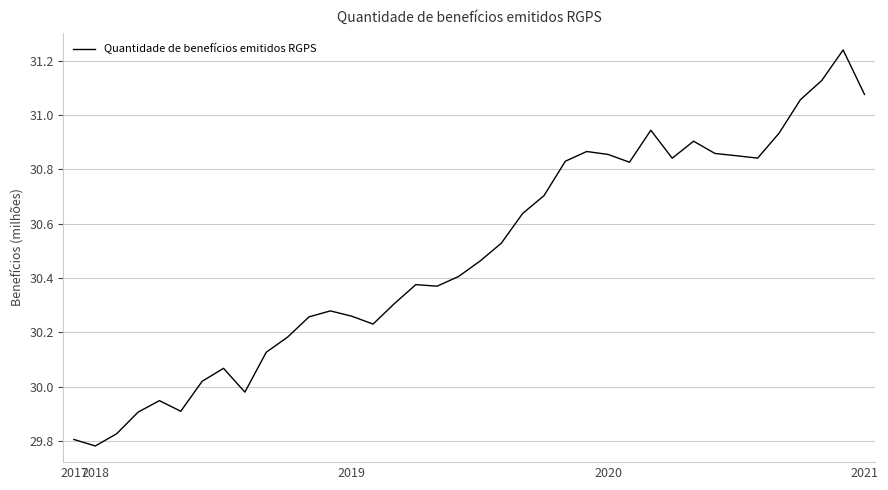

What is the difference between the maximum and minimum values?

1.5